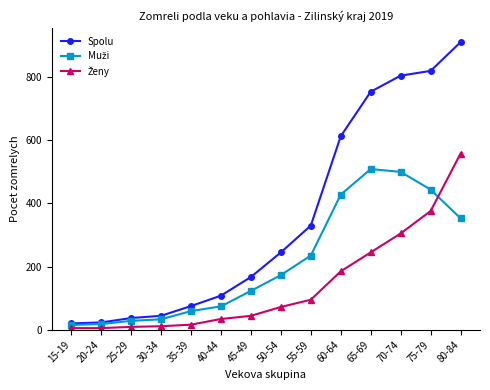

What is the maximum value shown in the chart?

911